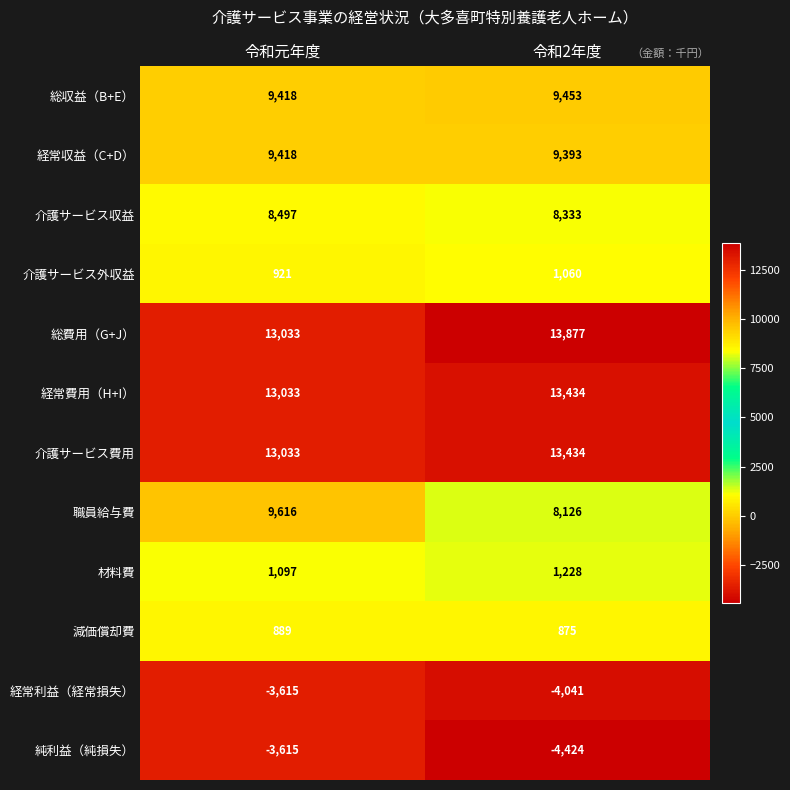

The 介護サービス費用 series shows 3372 at 令和2年度. True or false?

False